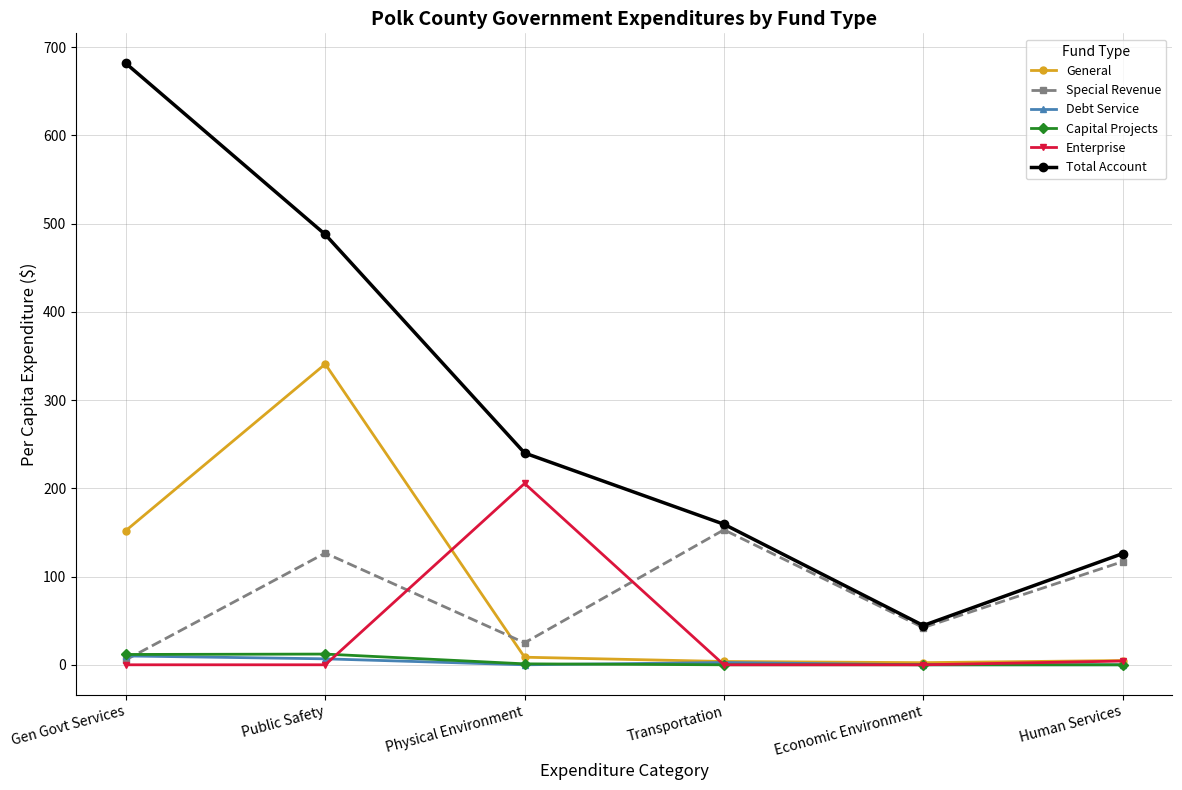

The value of Debt Service at Public Safety is 6.8. True or false?

True